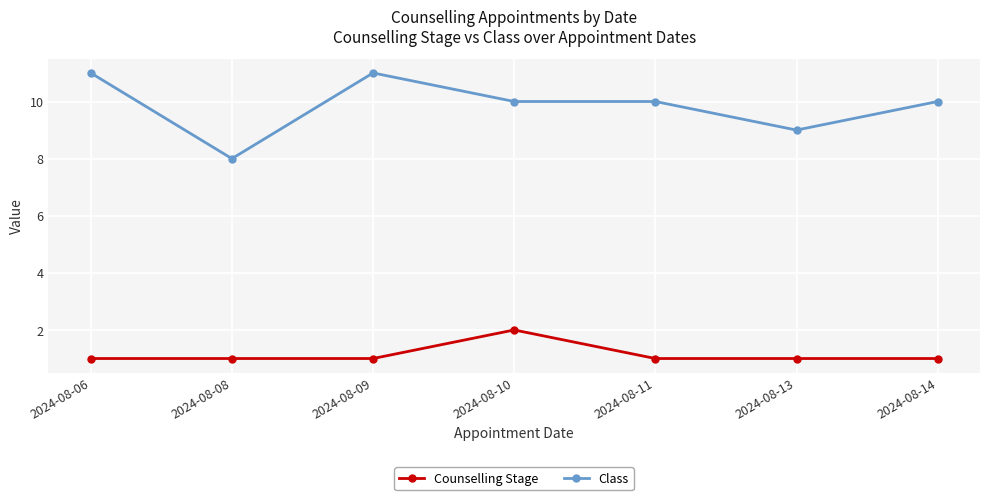

How many lines are shown in the chart?

2